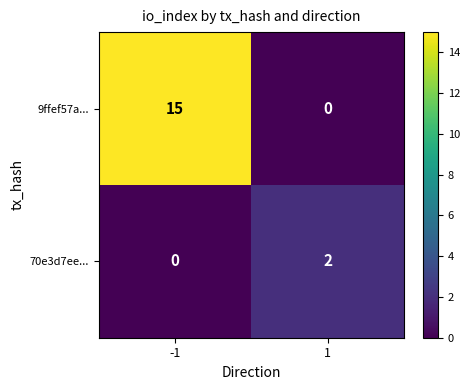

Which series changed the most between -1 and 1?

9ffef57a...